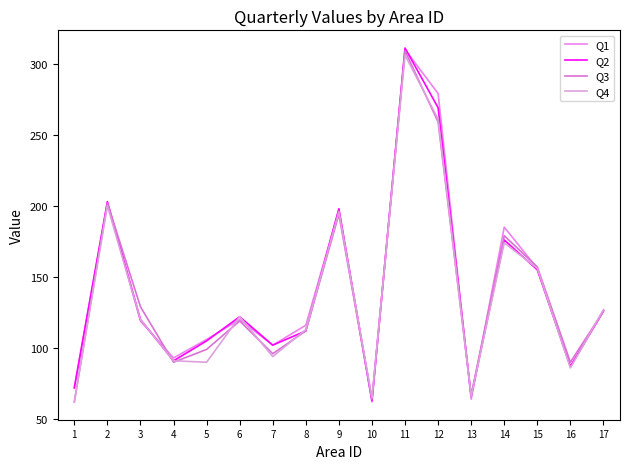

Rank the categories by Q3 value from lowest to highest.

1, 10, 13, 4, 16, 7, 5, 8, 6, 17, 3, 15, 14, 9, 2, 12, 11